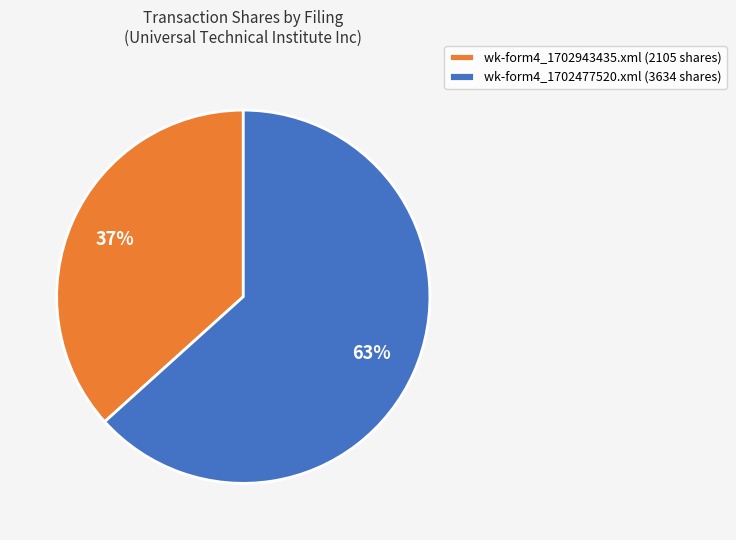

Is there a majority slice in this chart?

Yes